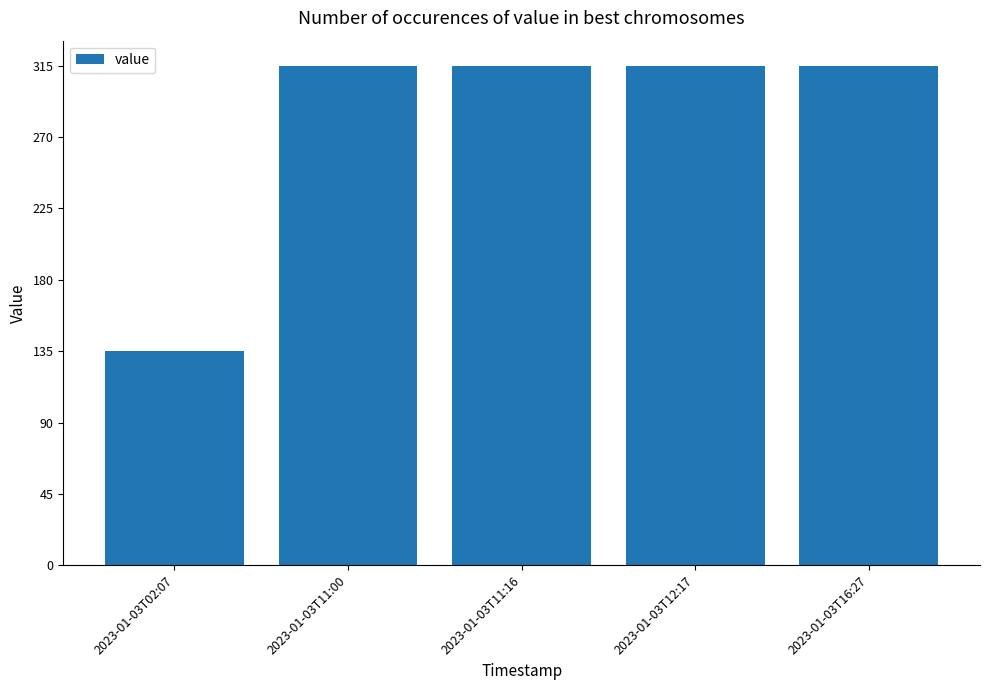

Which has a higher value, 2023-01-03T11:00 or 2023-01-03T02:07?

2023-01-03T11:00